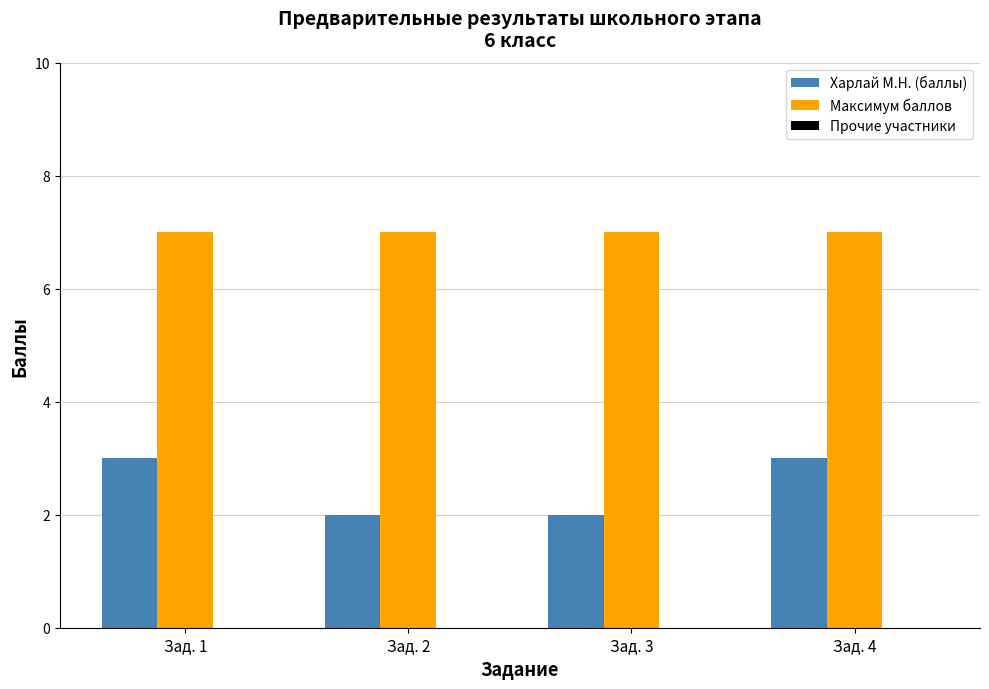

Count the number of categories in the chart.

4